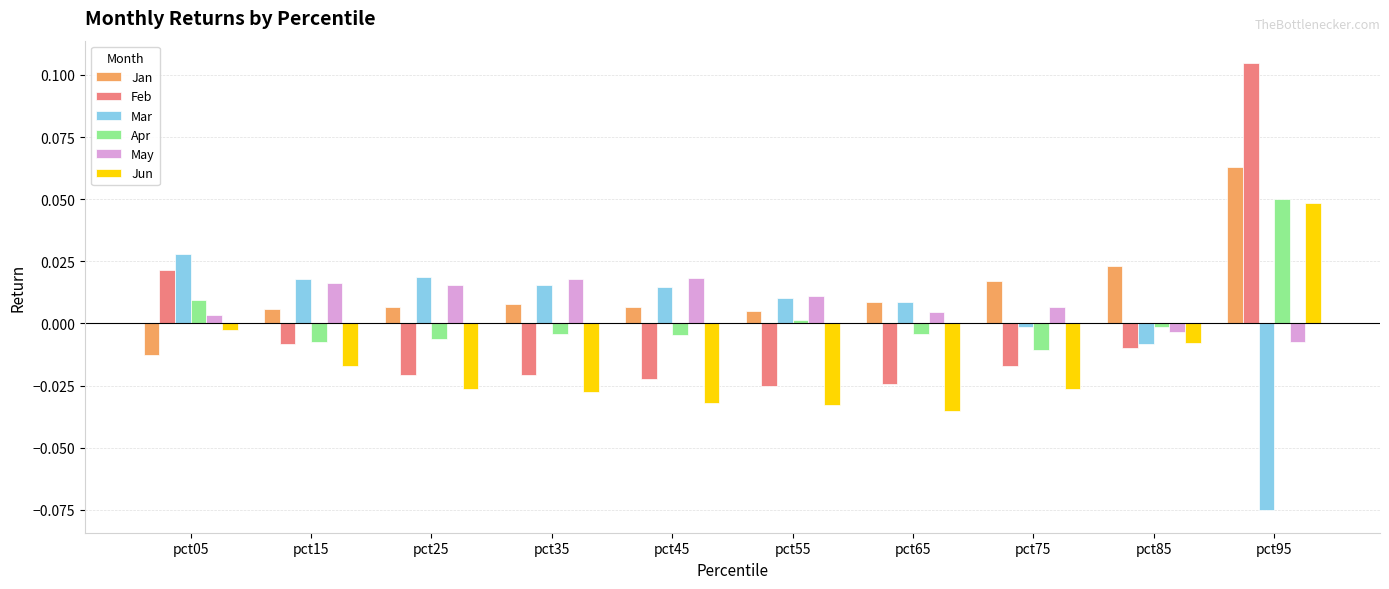

Rank the series by their maximum value, from lowest to highest.

May, Mar, Jun, Apr, Jan, Feb